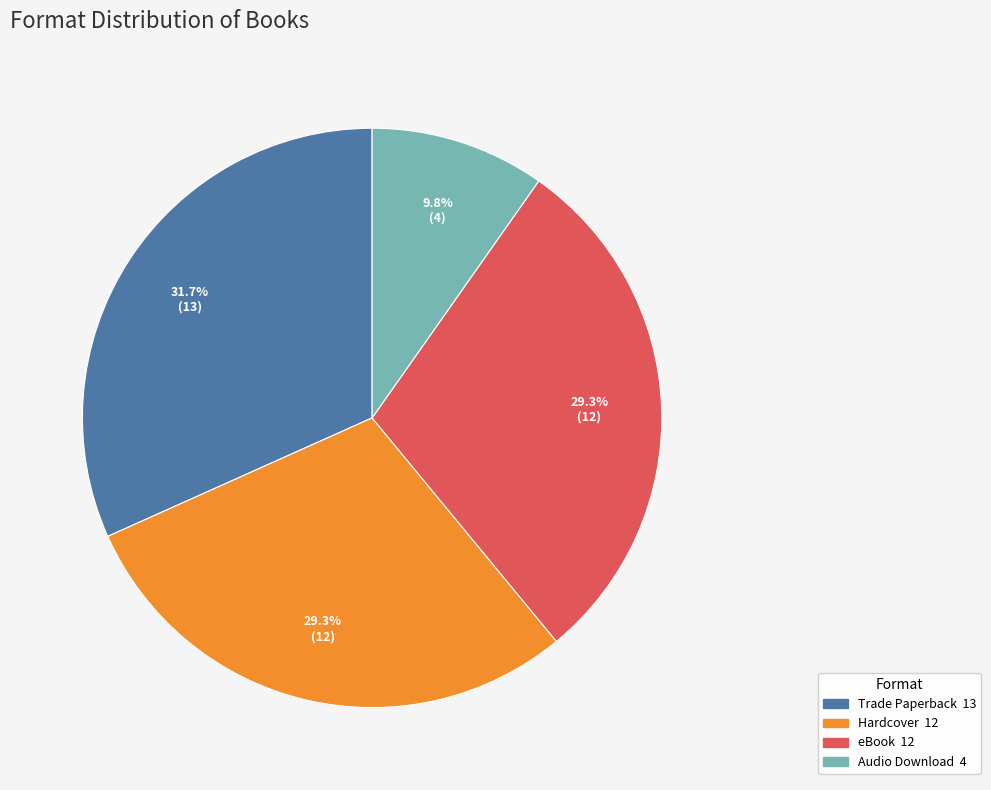

To the nearest percent, what portion does Hardcover represent?

29%